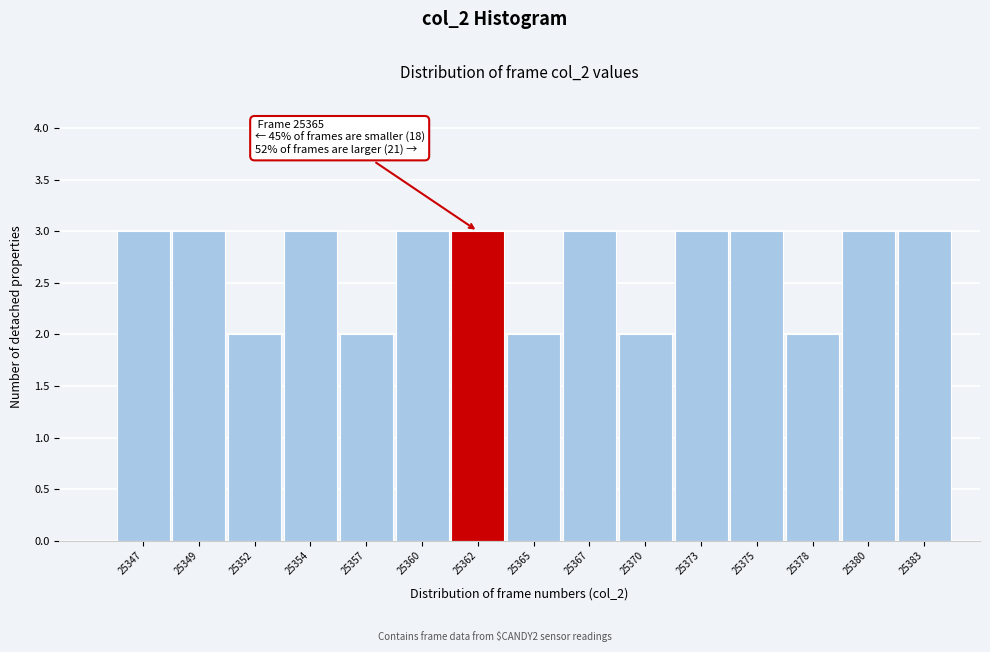

Reading left to right, transcribe all the data shown in this chart.

3	3	2	3	2	3	3	2	3	2	3	3	2	3	3